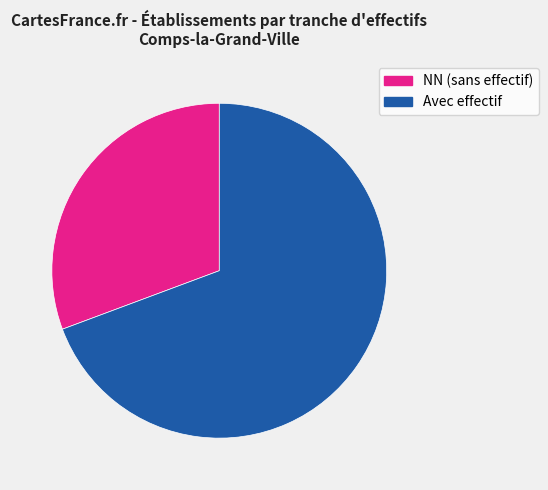

Is there a majority slice in this chart?

Yes